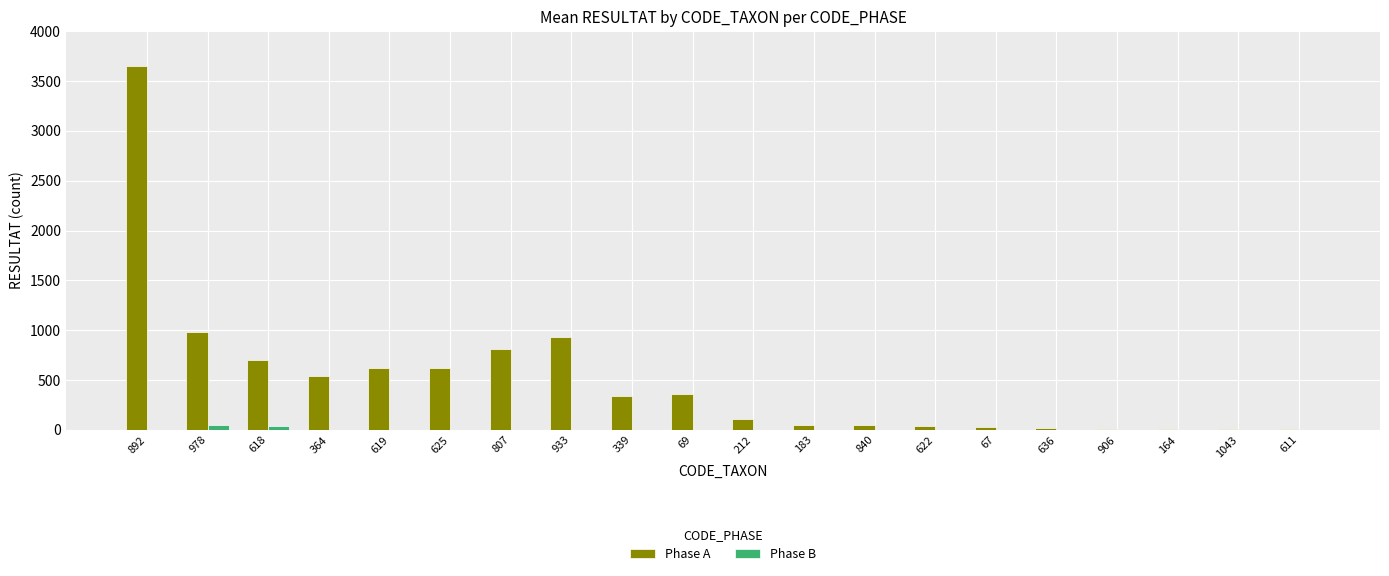

At which label does Phase A reach its peak?

892